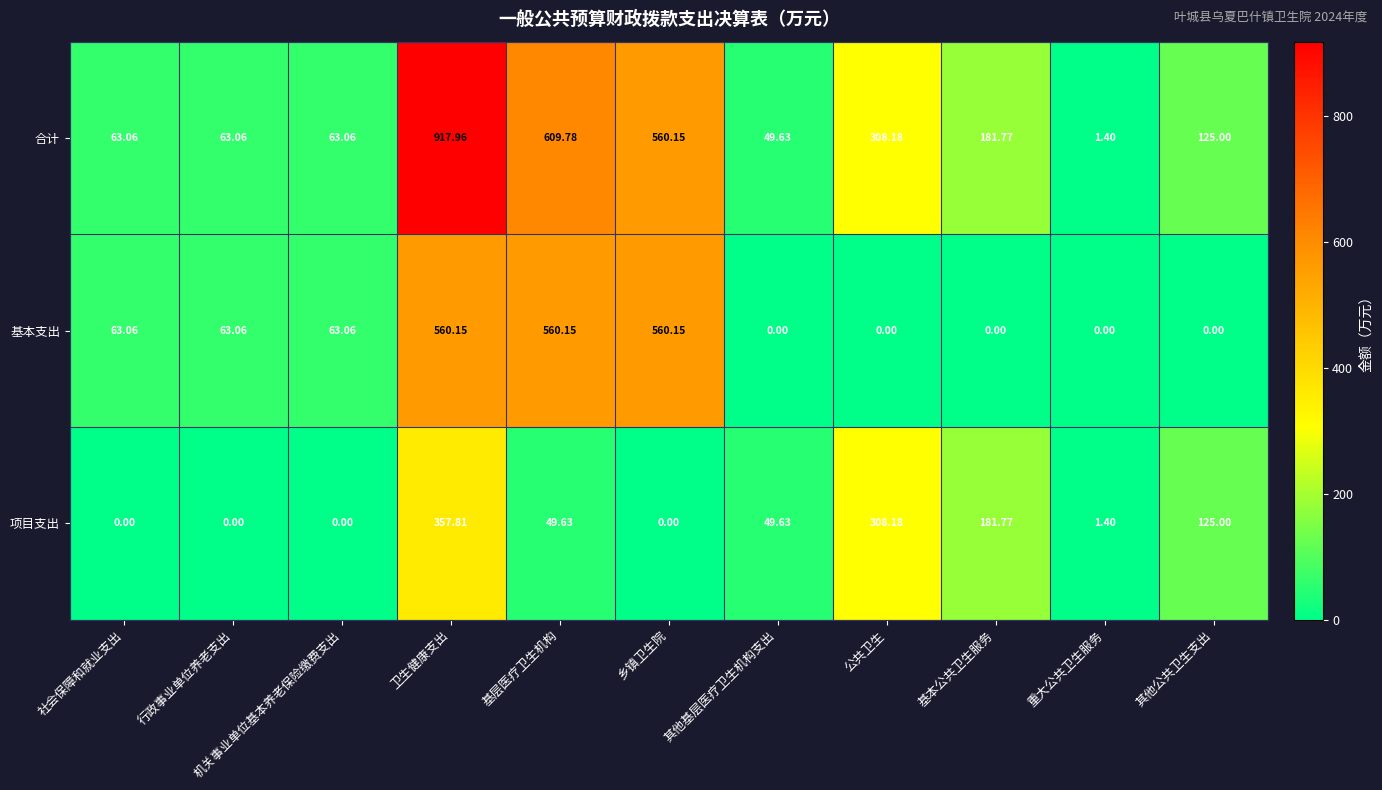

At which category is the sum across all series the highest?

卫生健康支出